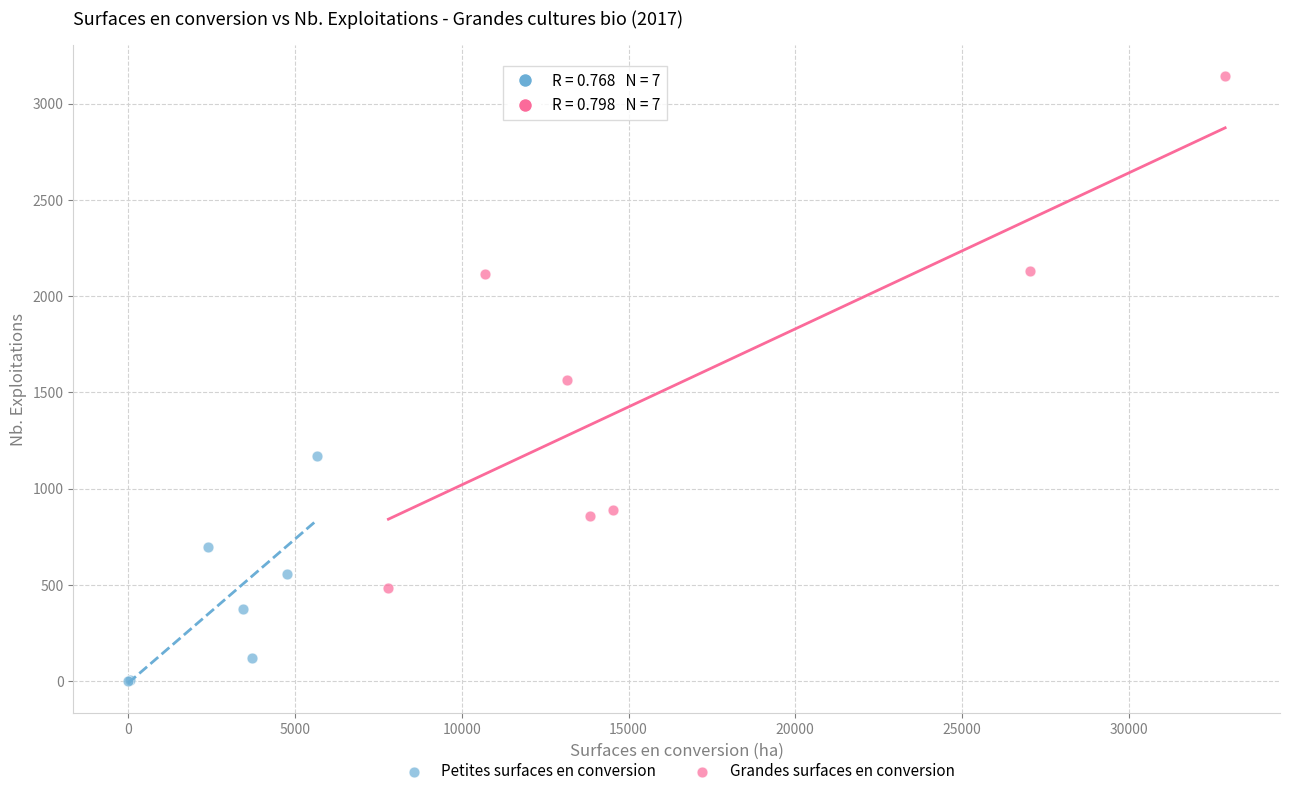

Which series reaches the maximum Y coordinate?

Grandes surfaces en conversion